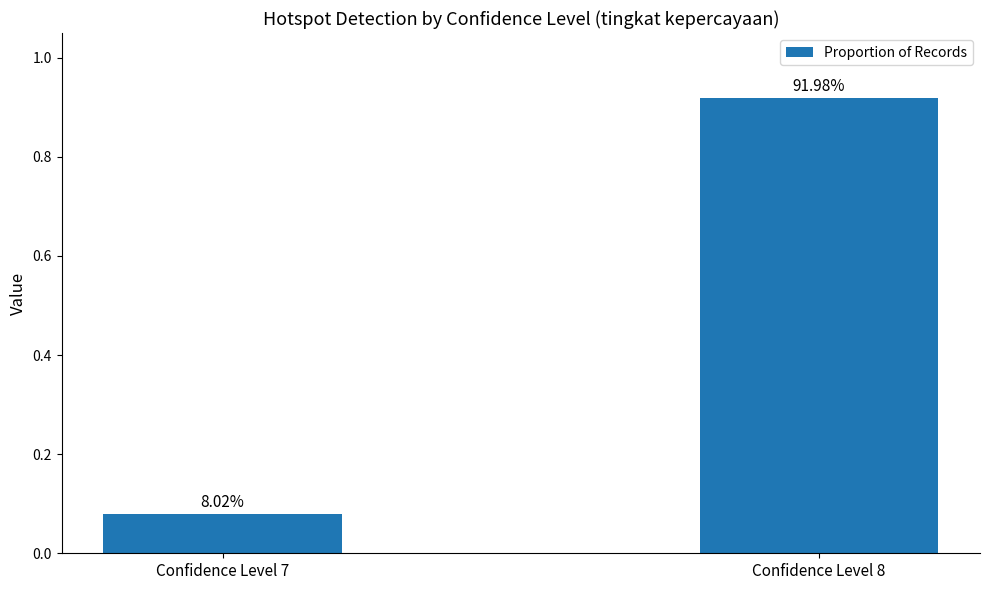

How many bars are there in total?

2